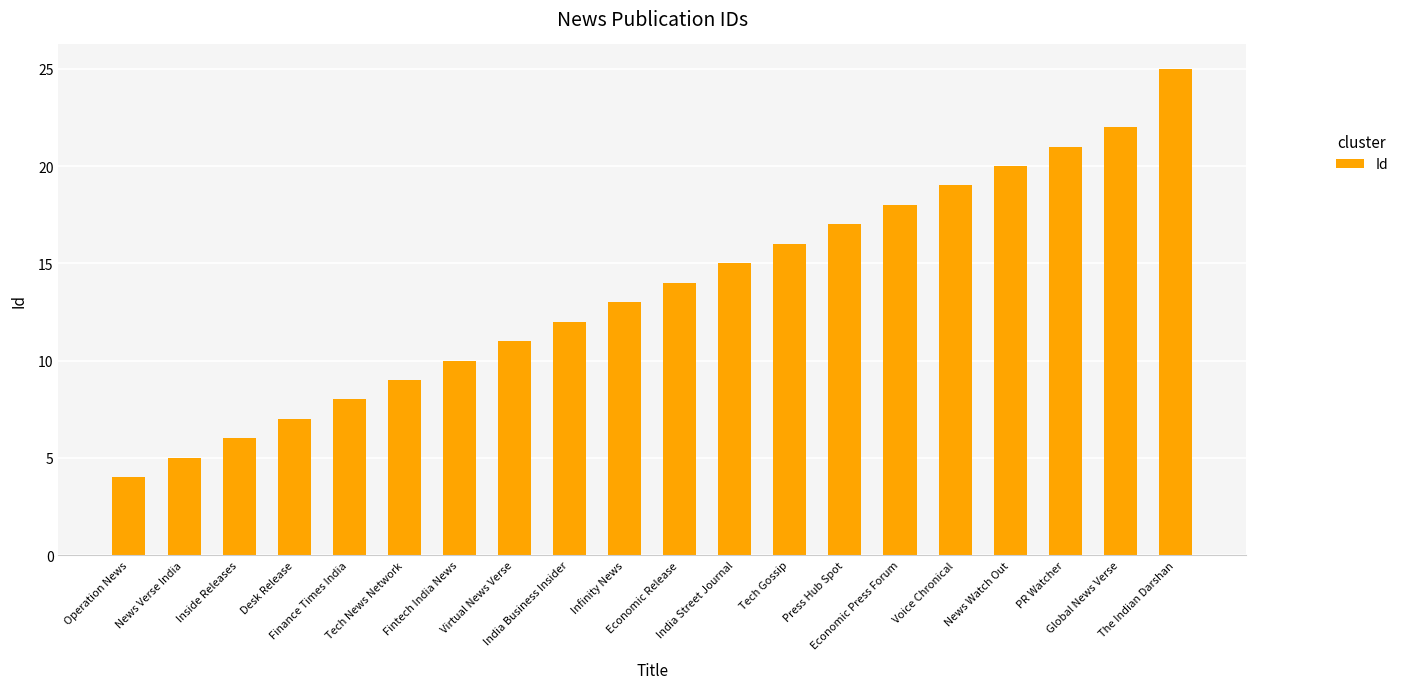

Does the chart contain any negative values?

No